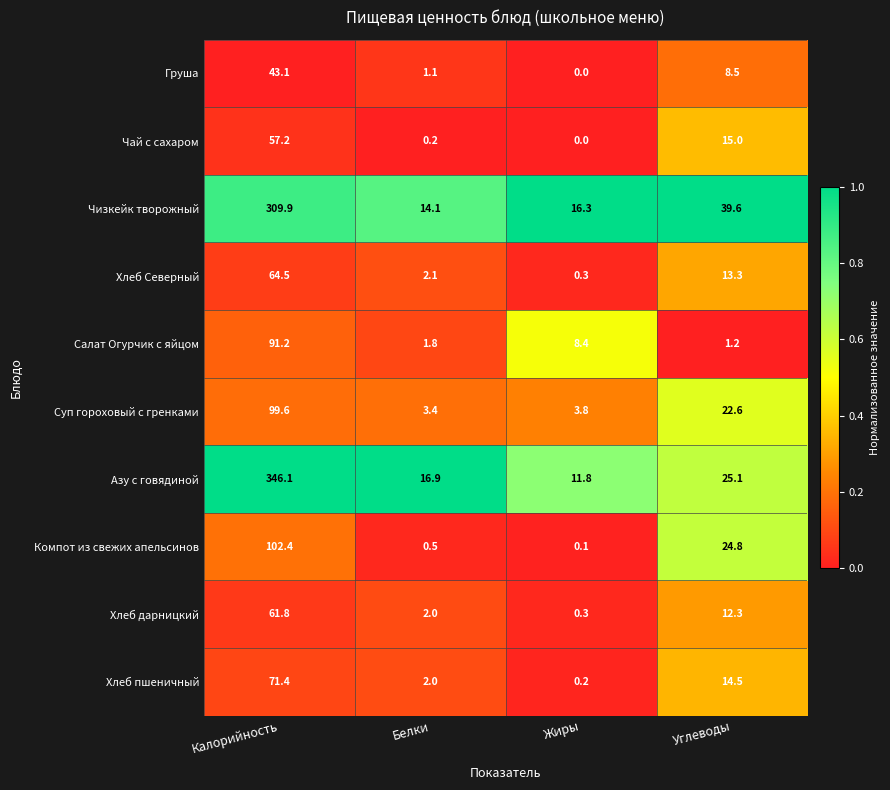

True or false: Груша has a value of 2.9 at Углеводы.

False